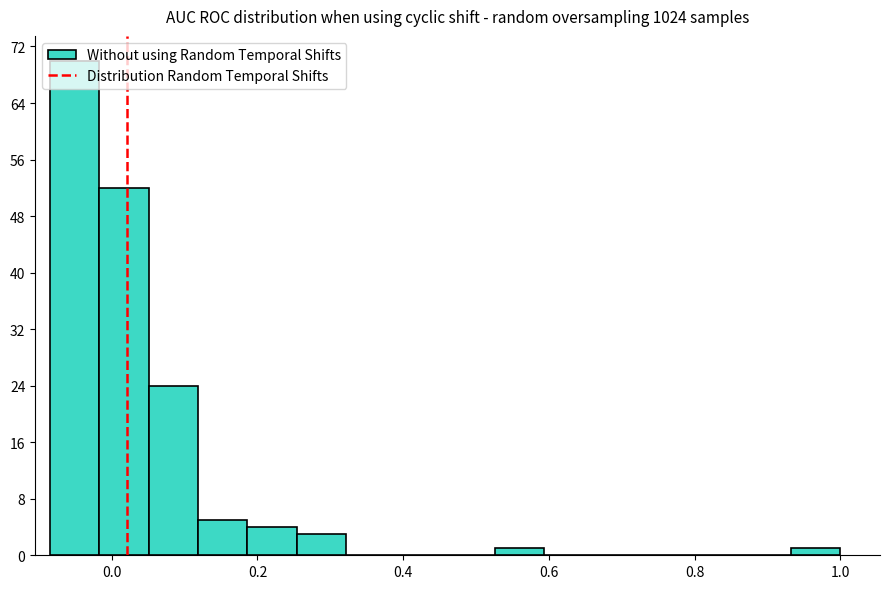

Read against the x-axis, roughly where is the centre of the tallest bar?

-0.06